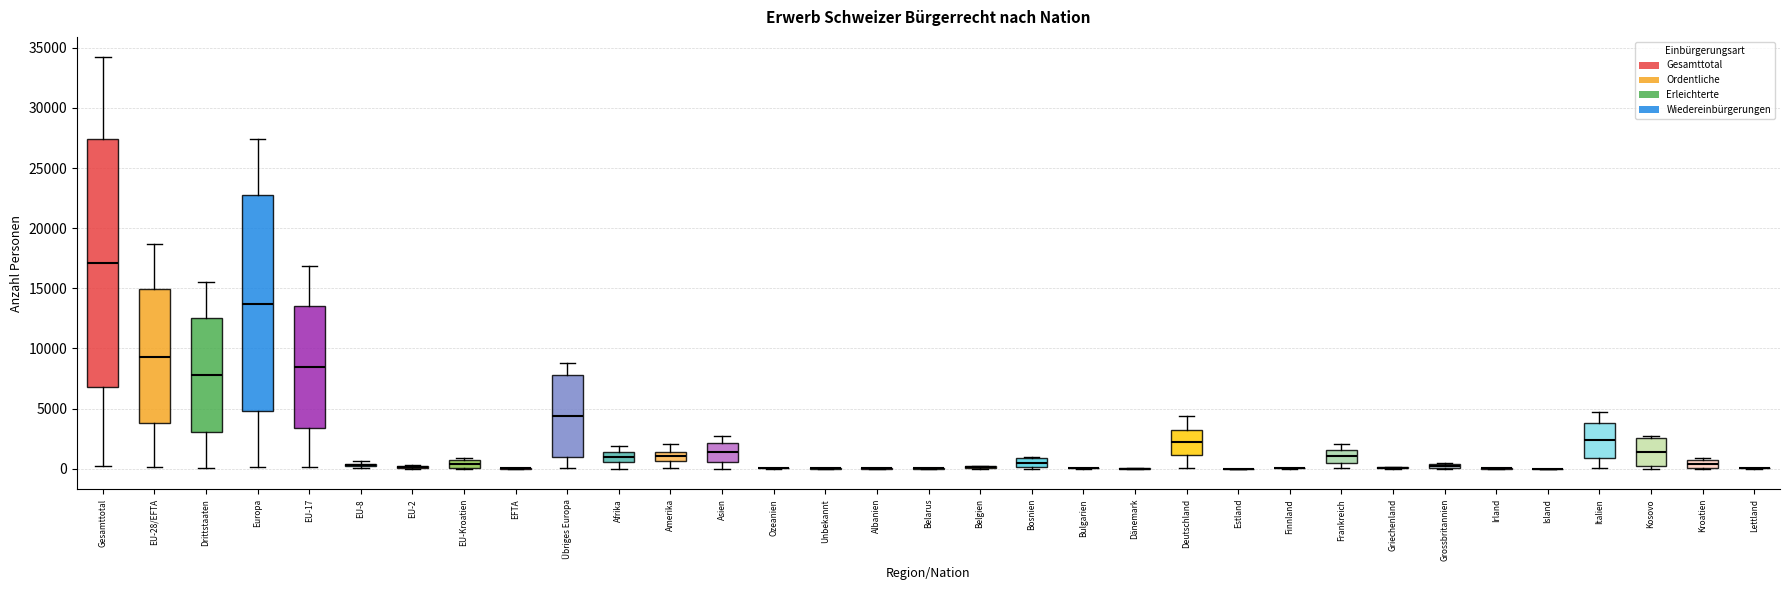

Which box is the tallest, from its lower edge to its upper edge?

Gesamttotal